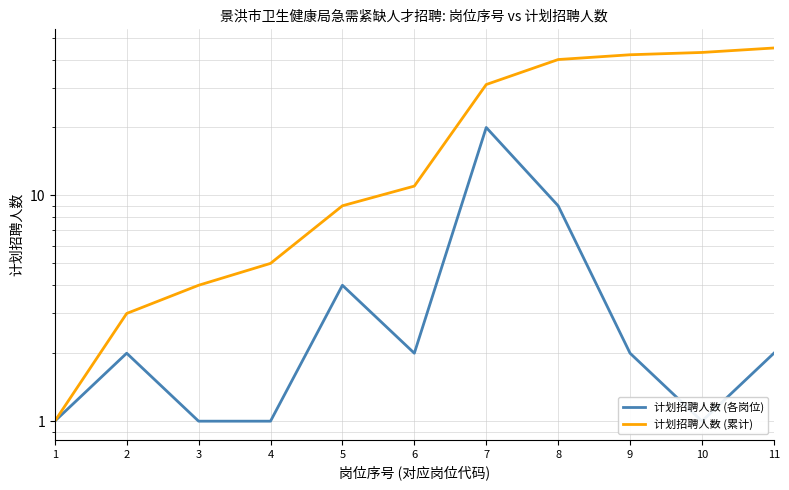

At which category is the sum across all series the highest?

7